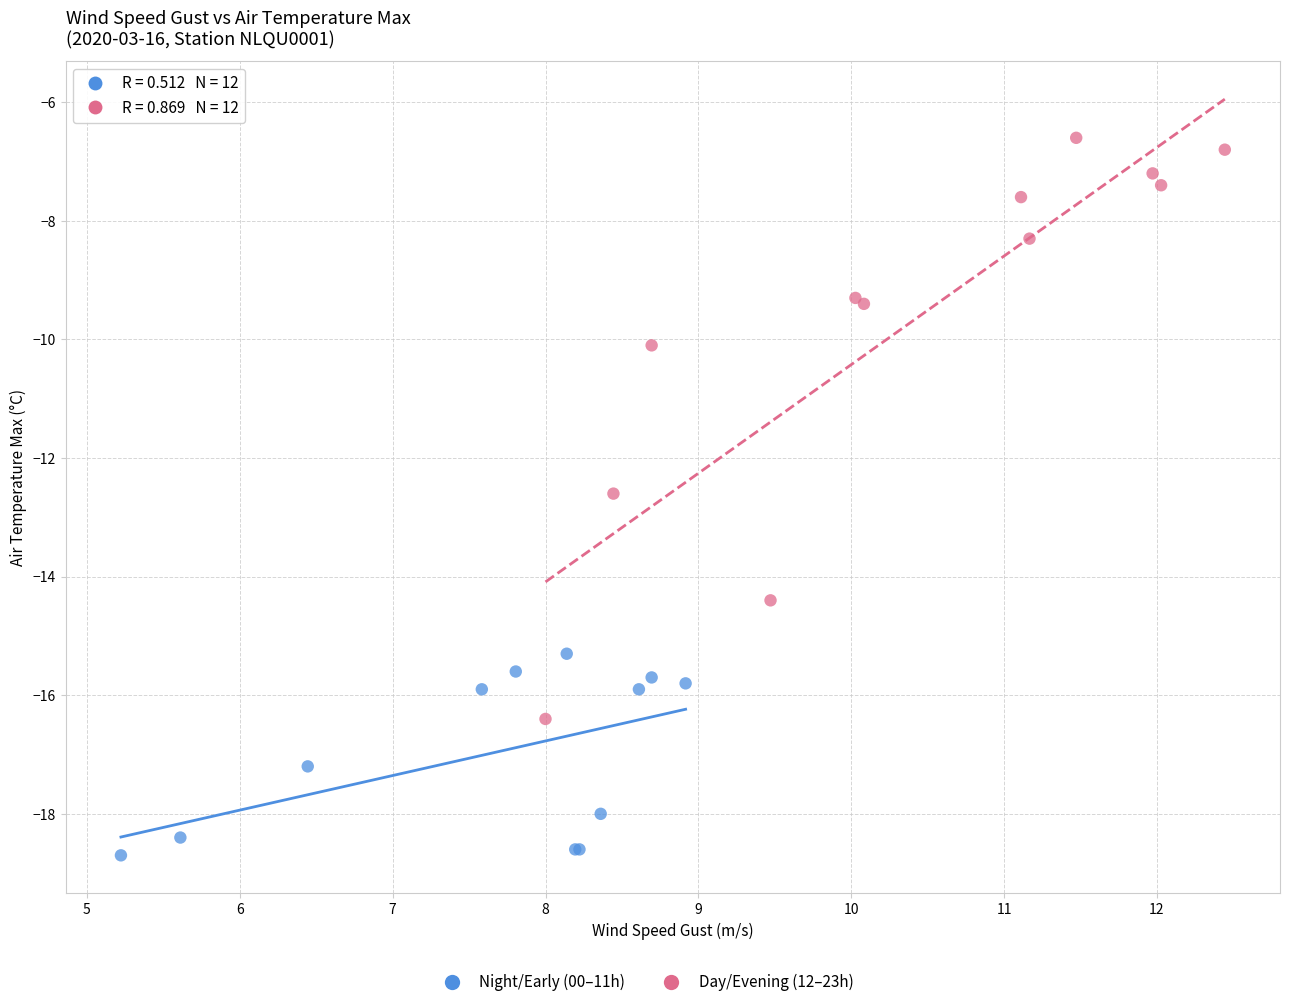

Which series reaches the maximum Y coordinate?

Day/Evening (12–23h)